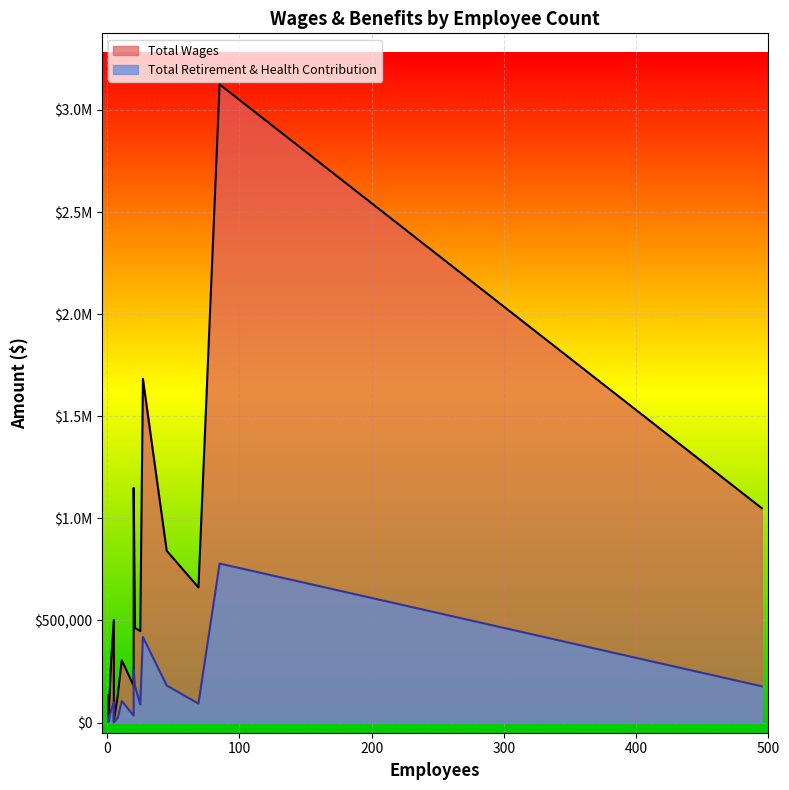

At which category is the sum across all series the highest?

85